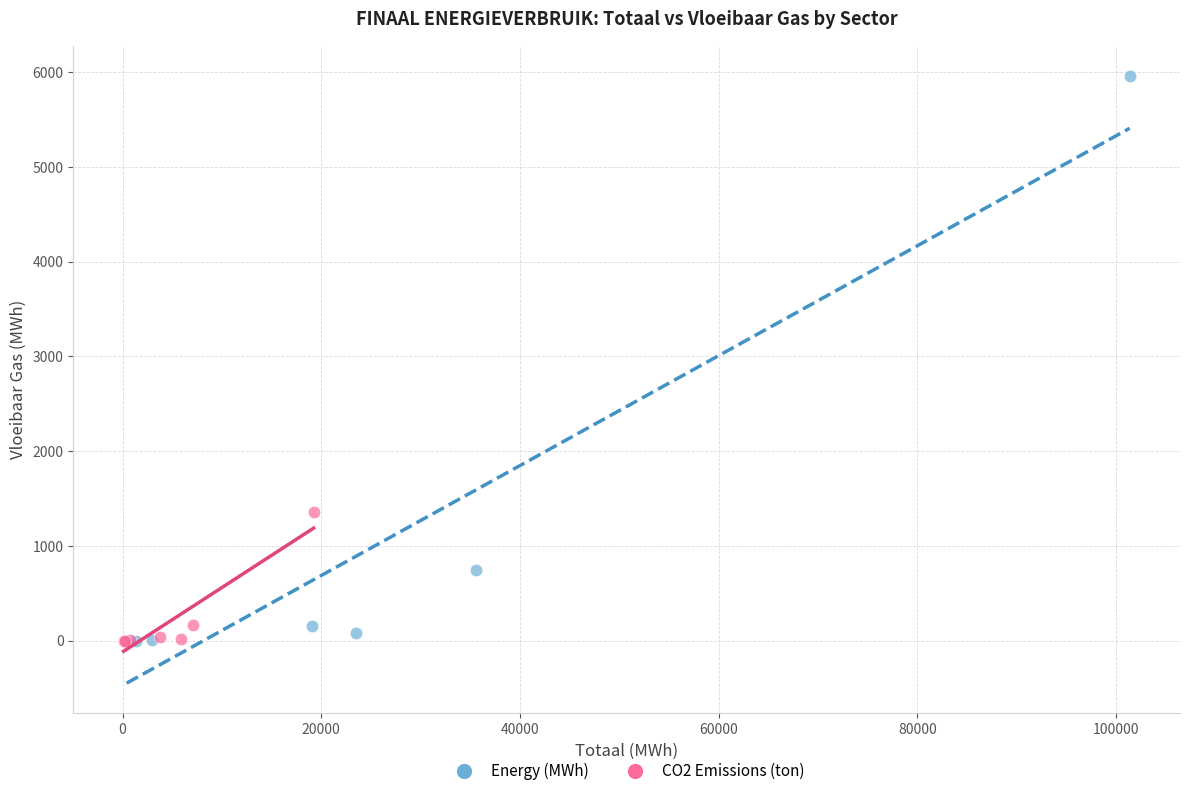

Which series contains the highest Y value?

Energy (MWh)